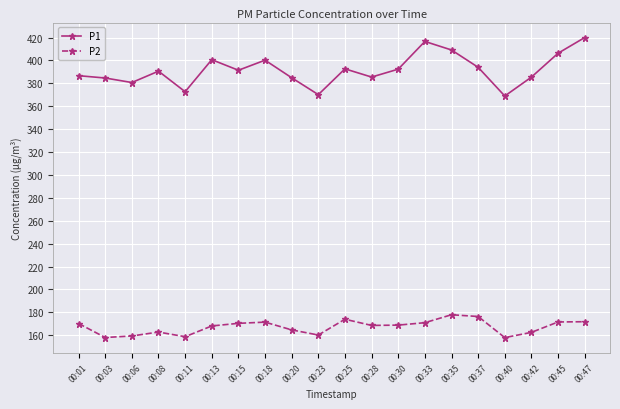

What is the lowest value of the P2 series?

158.0